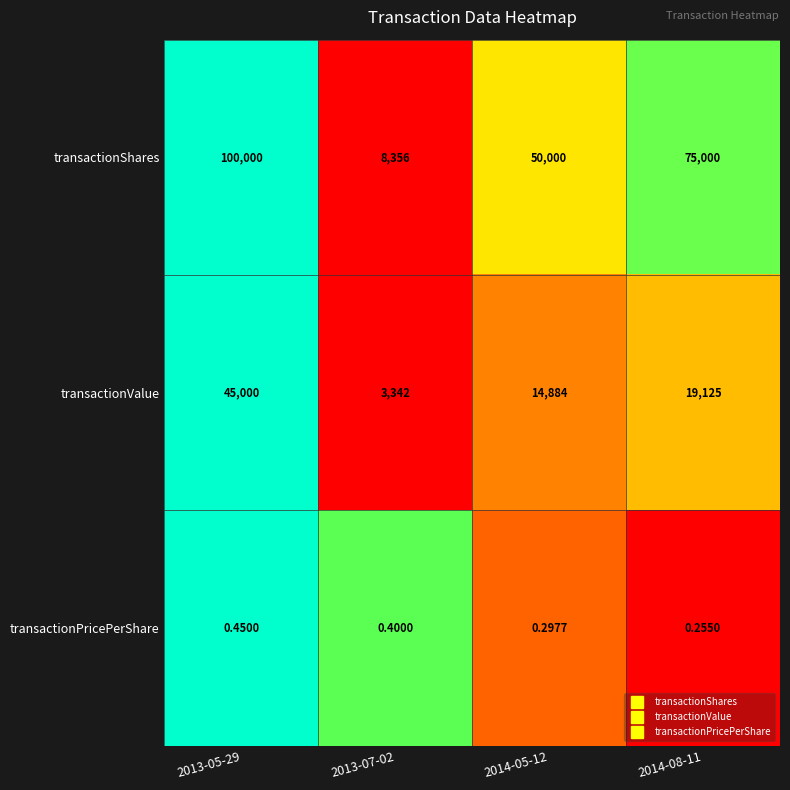

List the series in order of their overall mean, highest first.

transactionShares, transactionValue, transactionPricePerShare